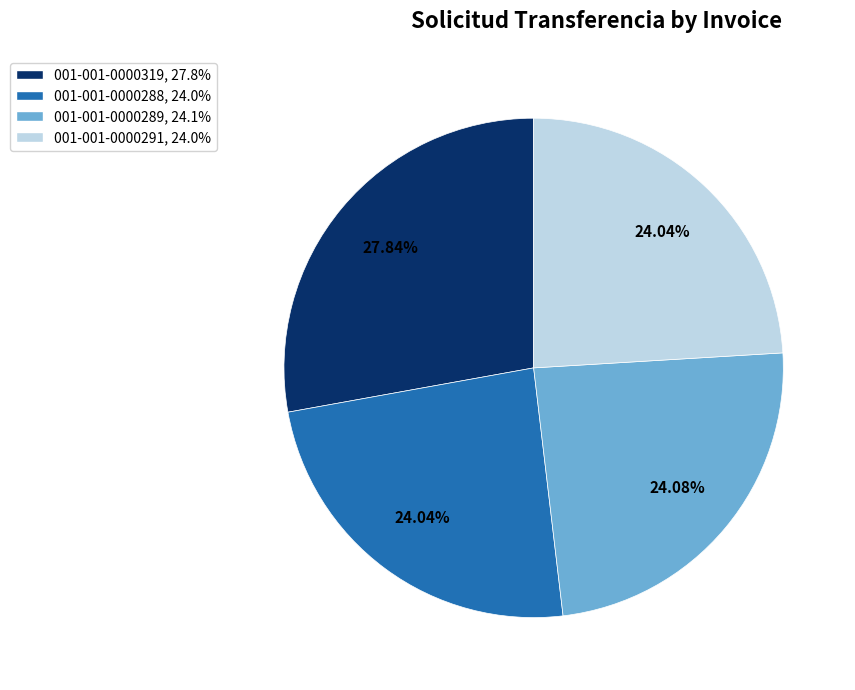

To the nearest percent, what portion does 001-001-0000291 represent?

24%